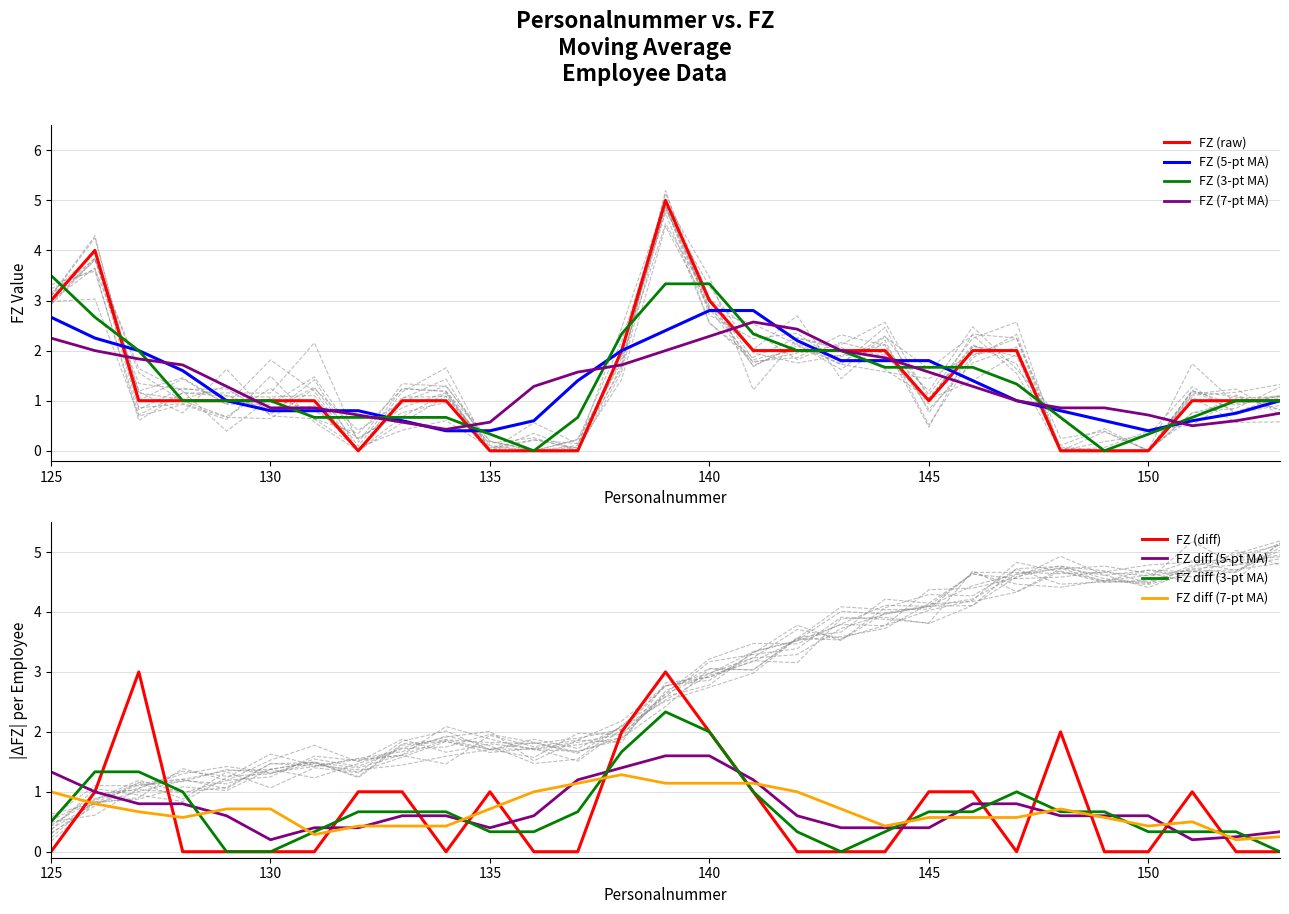

What is the change in value from 127 to 142?

+1